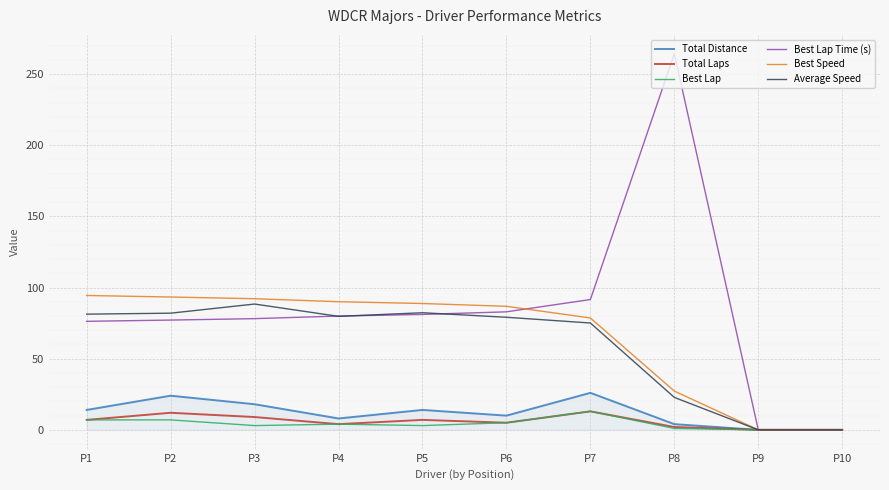

The Total Distance series shows 26.0 at P7. True or false?

True